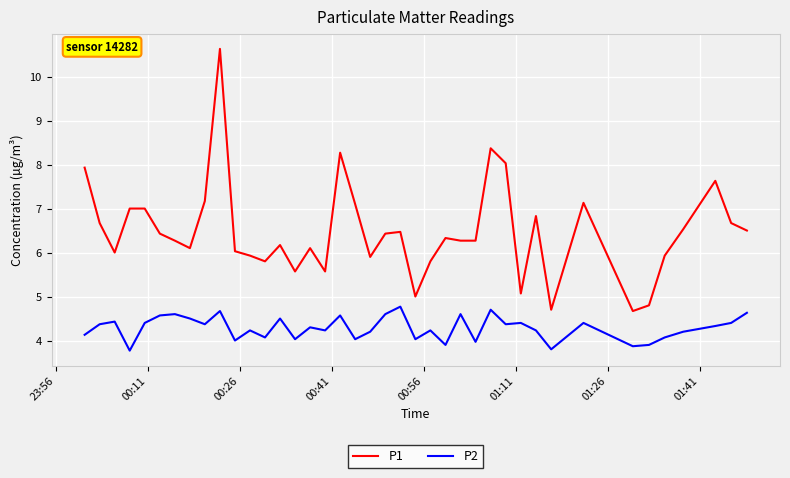

How many categories are shown in the chart?

40